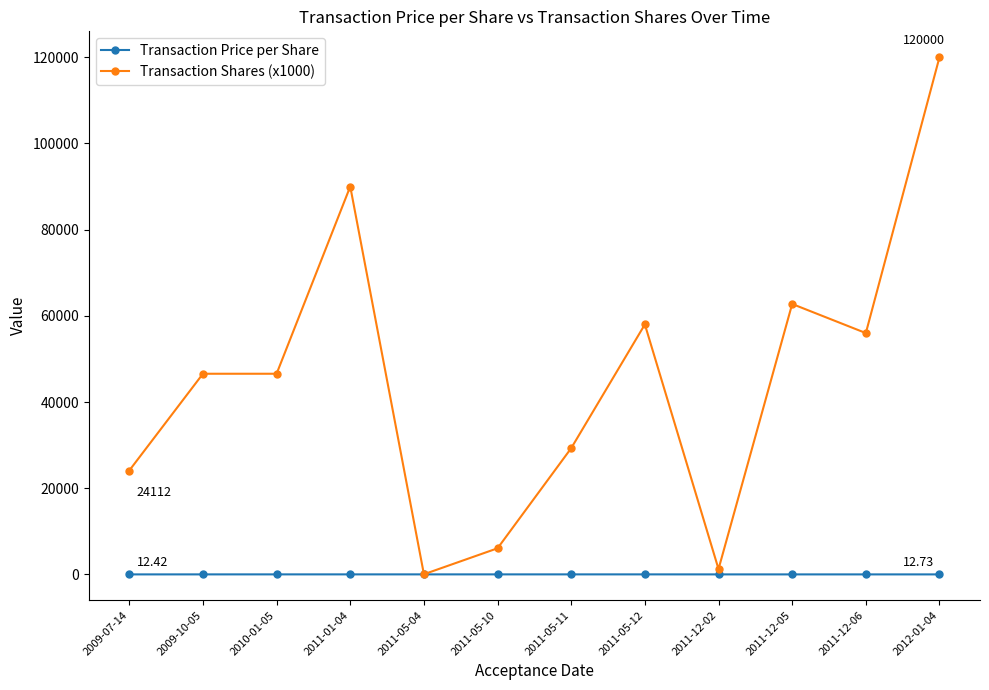

Rank the series by their maximum value, from highest to lowest.

Transaction Shares (x1000), Transaction Price per Share